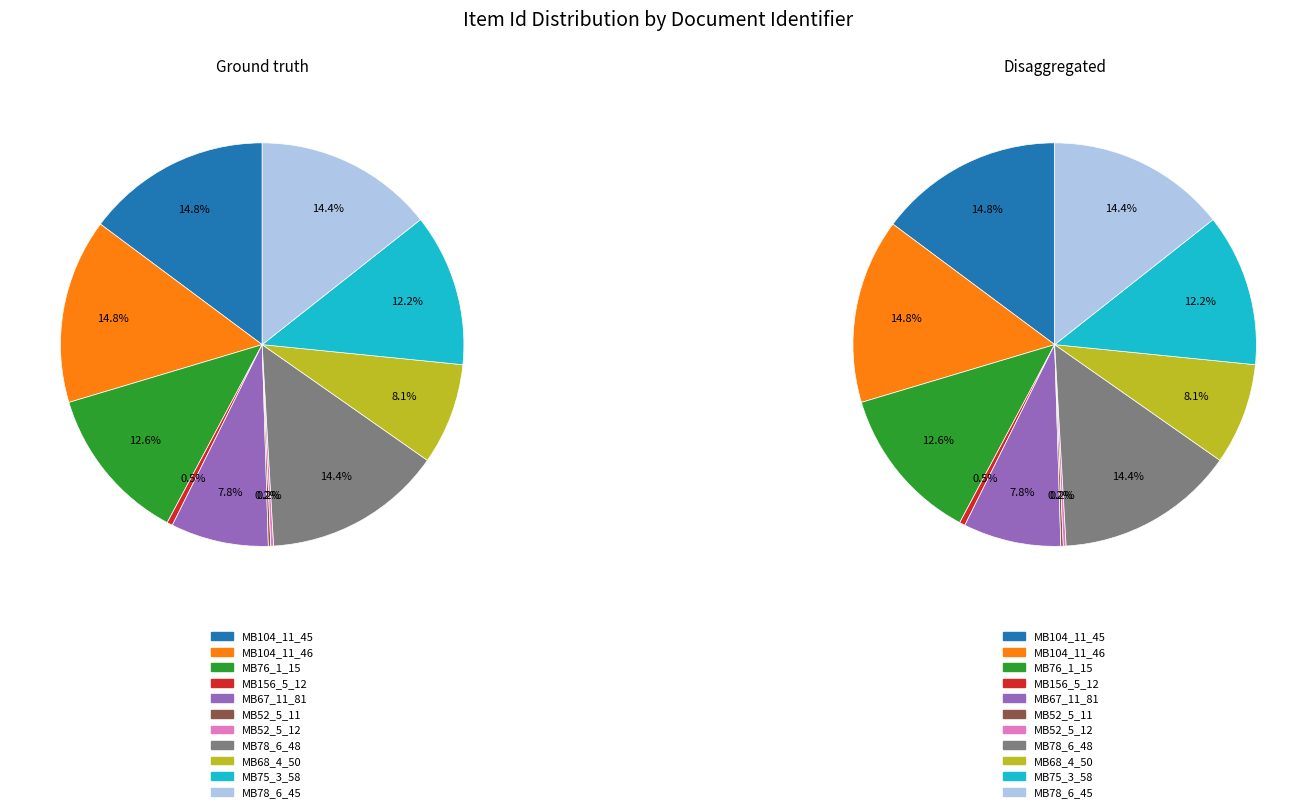

Does MB156_5_12 account for over 50% of the chart?

No